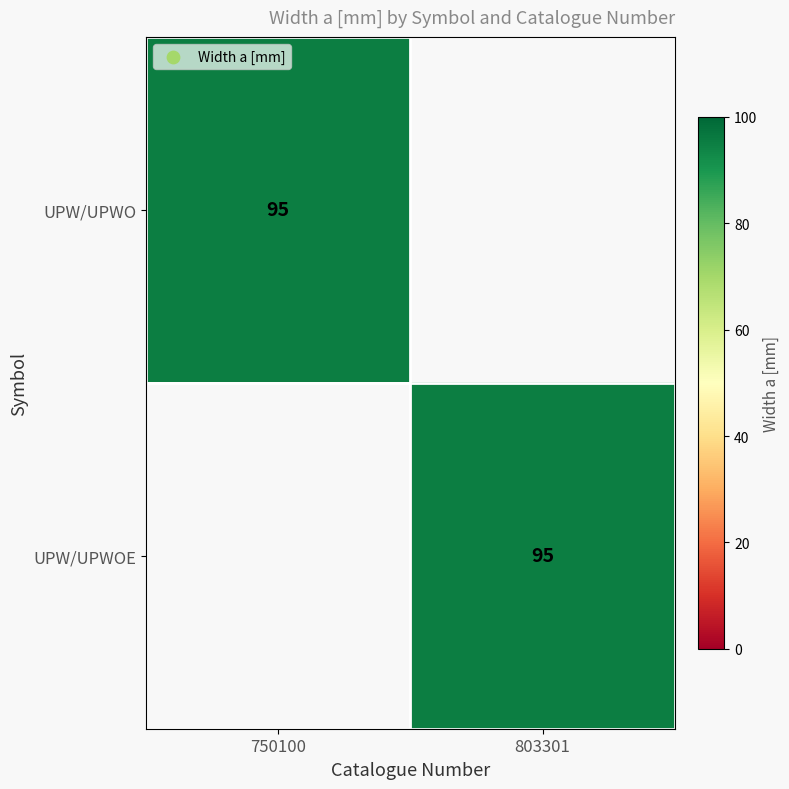

True or false: UPW/UPWO has a value of 95 at 750100.

True